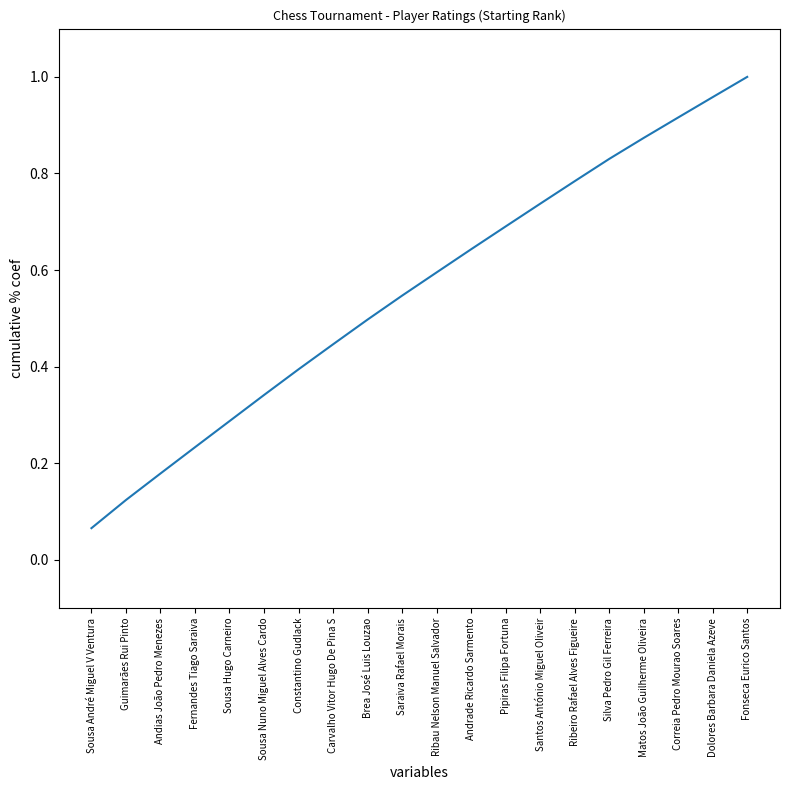

Rank the categories by value from highest to lowest.

Fonseca Eurico Santos, Dolores Barbara Daniela Azeve, Correia Pedro Mourao Soares, Matos João Guilherme Oliveira, Silva Pedro Gil Ferreira, Ribeiro Rafael Alves Figueire, Santos António Miguel Oliveir, Pipiras Filipa Fortuna, Andrade Ricardo Sarmento, Ribau Nelson Manuel Salvador, Saraiva Rafael Morais, Brea José Luis Louzao, Carvalho Vitor Hugo De Pina S, Constantino Gudlack, Sousa Nuno Miguel Alves Cardo, Sousa Hugo Carneiro, Fernandes Tiago Saraiva, Andias João Pedro Menezes, Guimarães Rui Pinto, Sousa André Miguel V Ventura